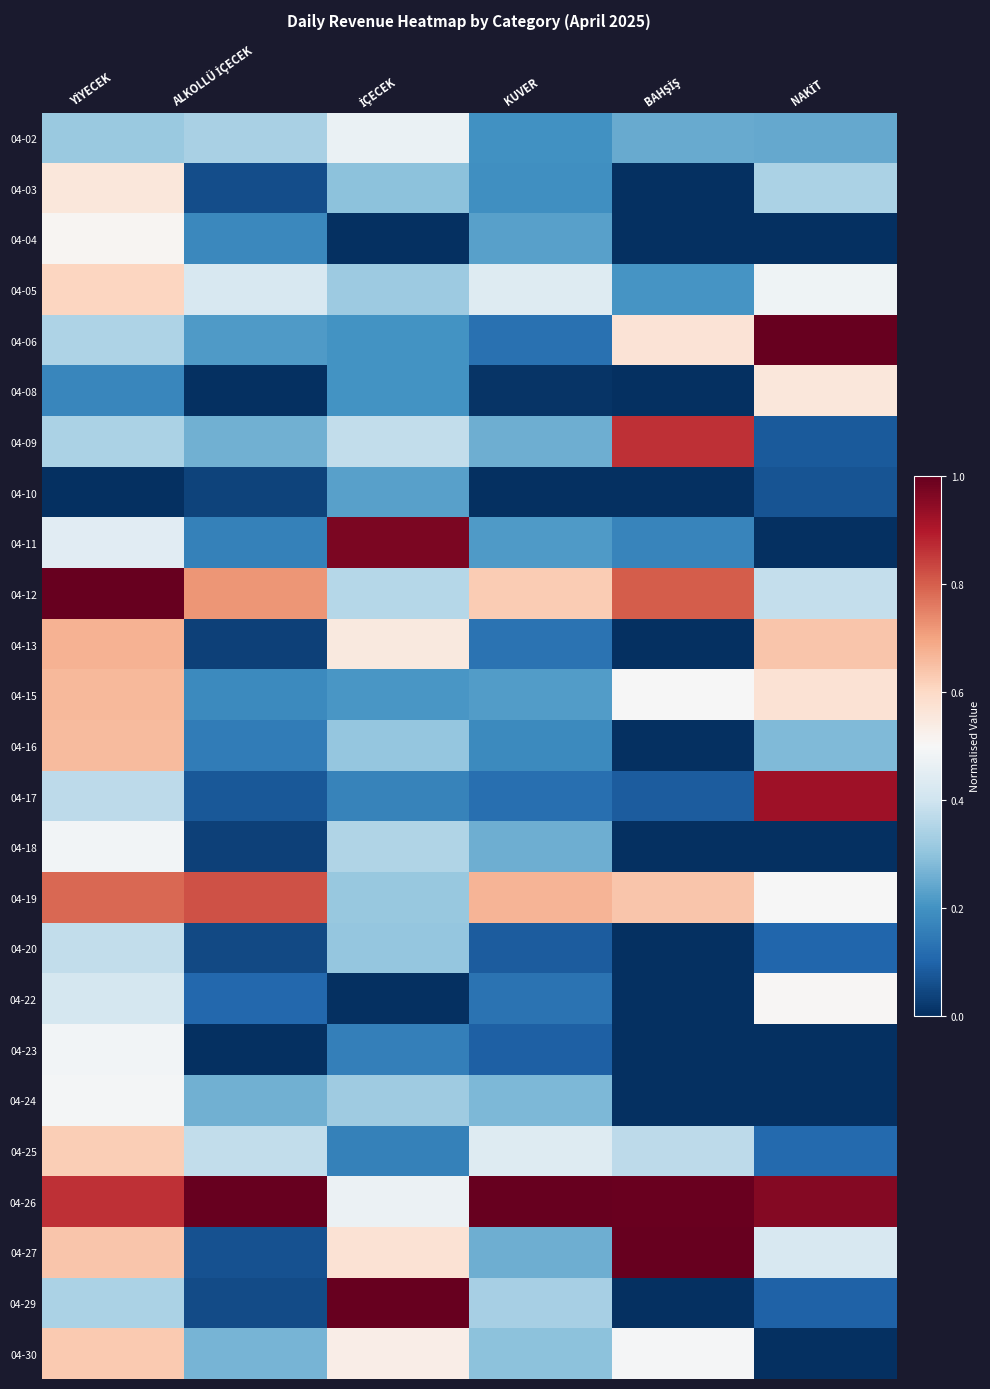

Which series has the largest total across all categories?

04-26